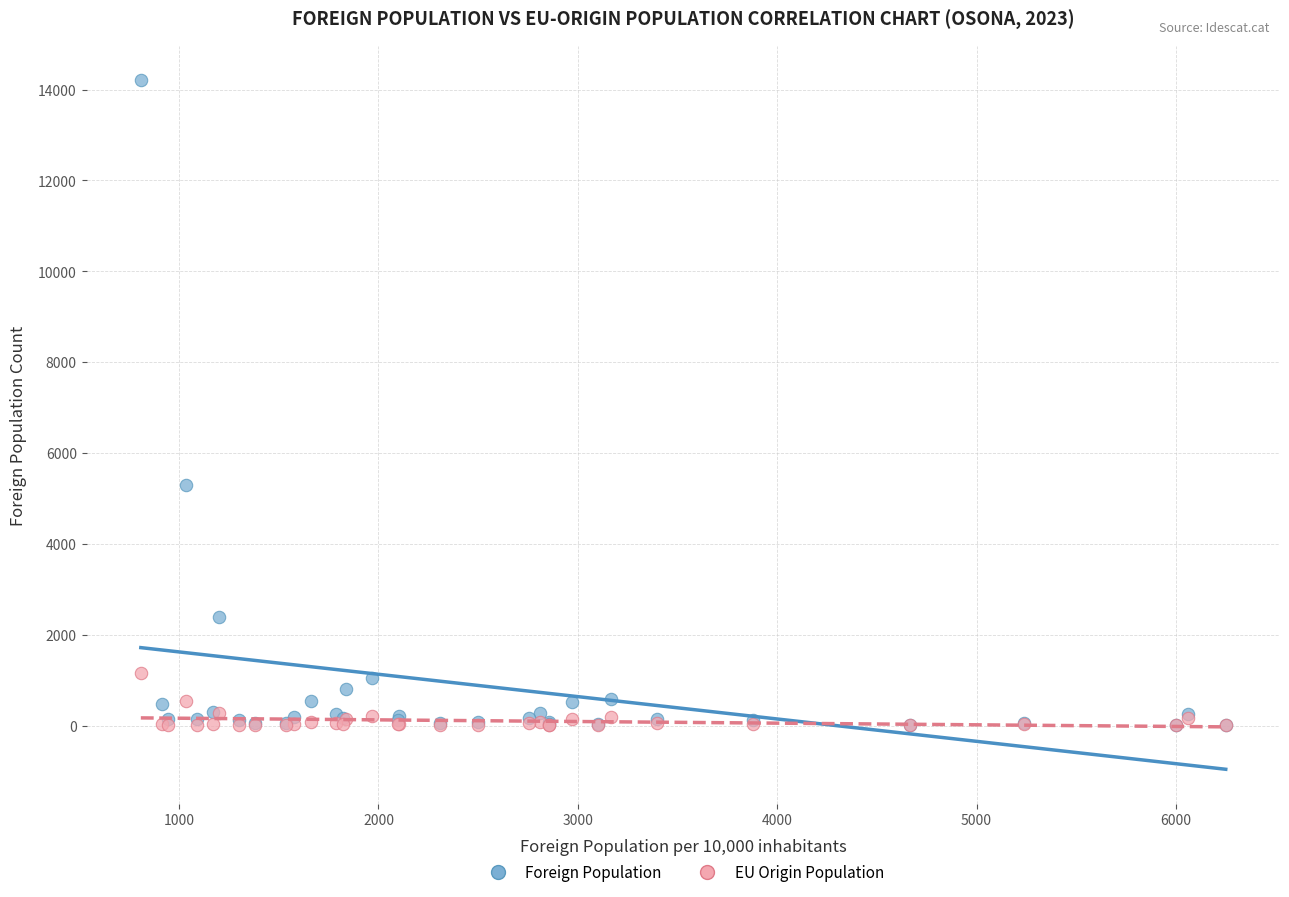

Which series has the widest spread of Y values?

Foreign Population